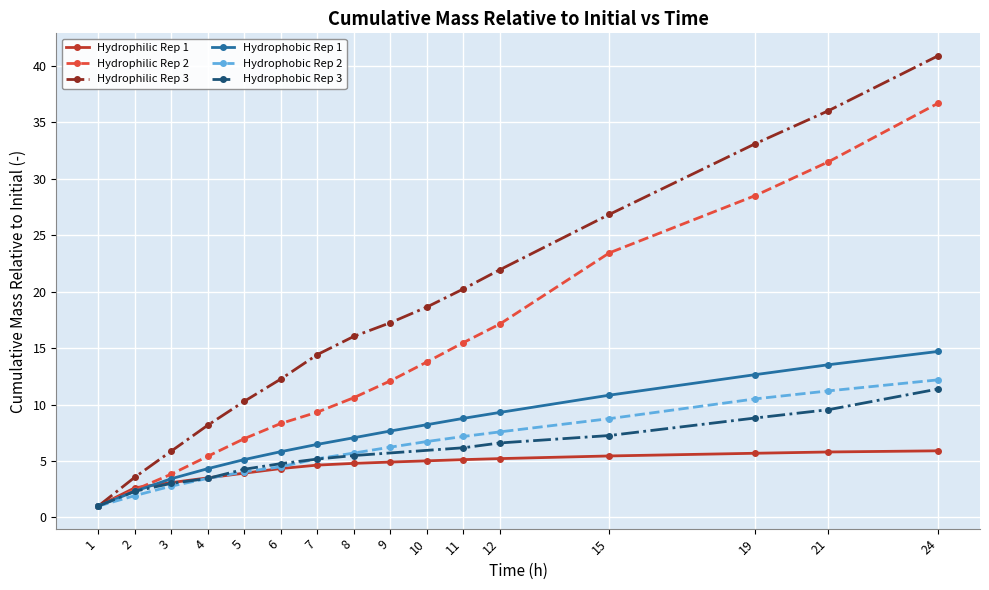

What is the sum of all values?

226.6